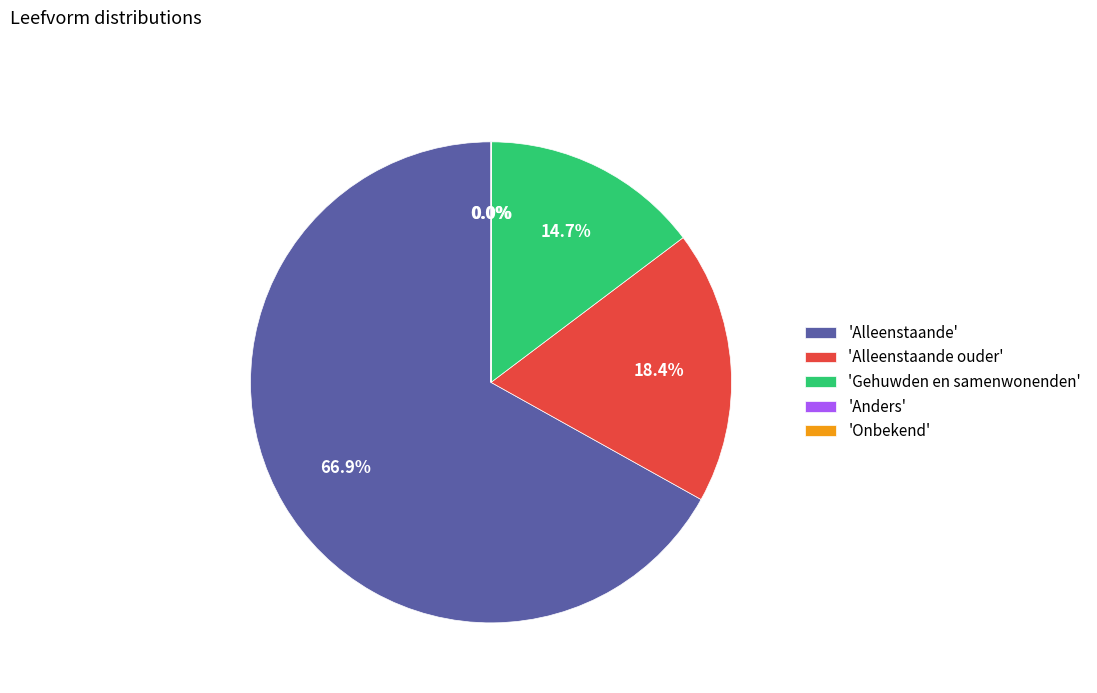

What is the majority slice?

'Alleenstaande'